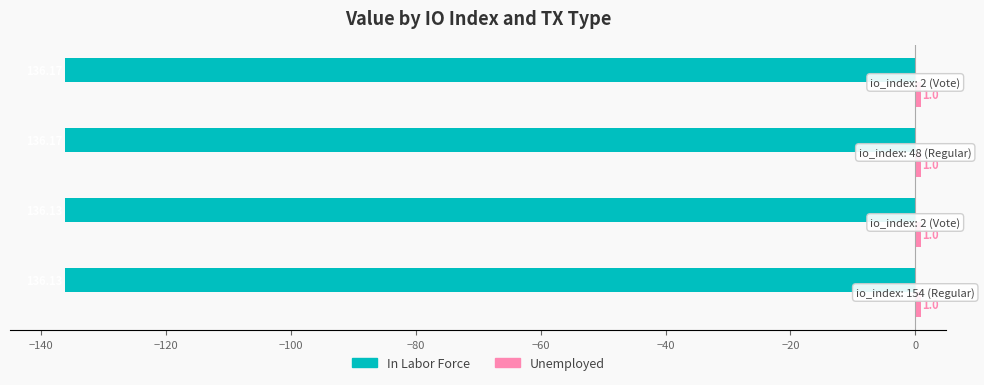

What is the lowest value of the In Labor Force series?

-136.2